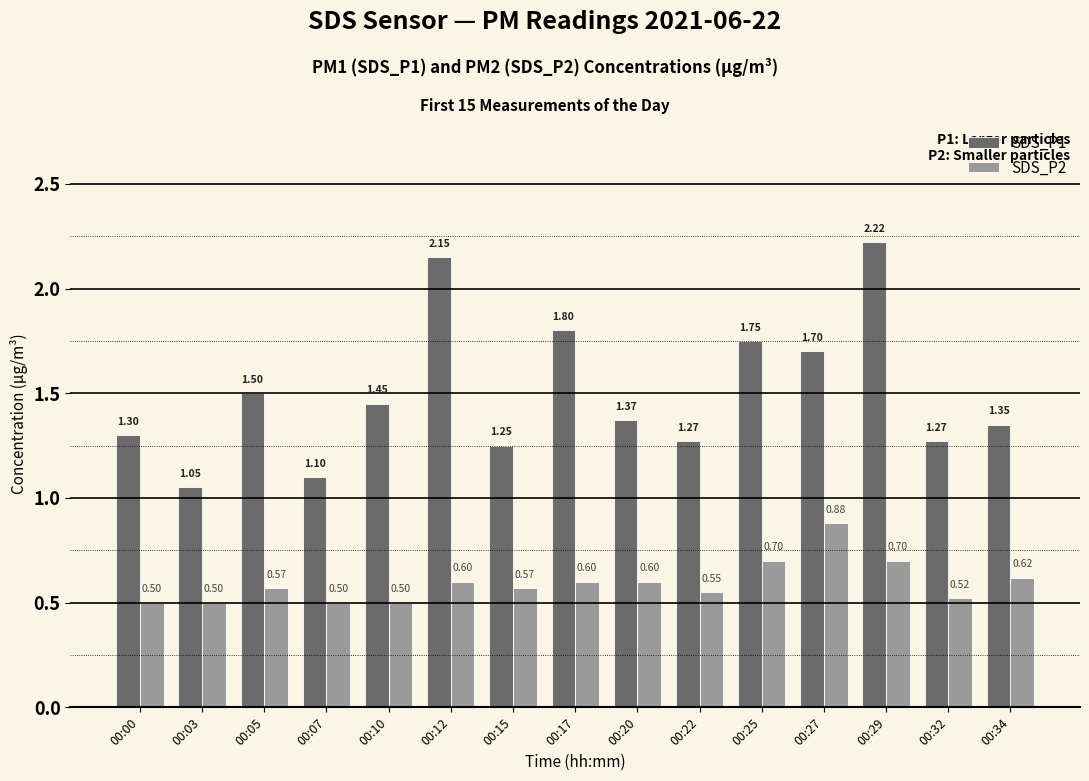

How many bars are there in total?

30